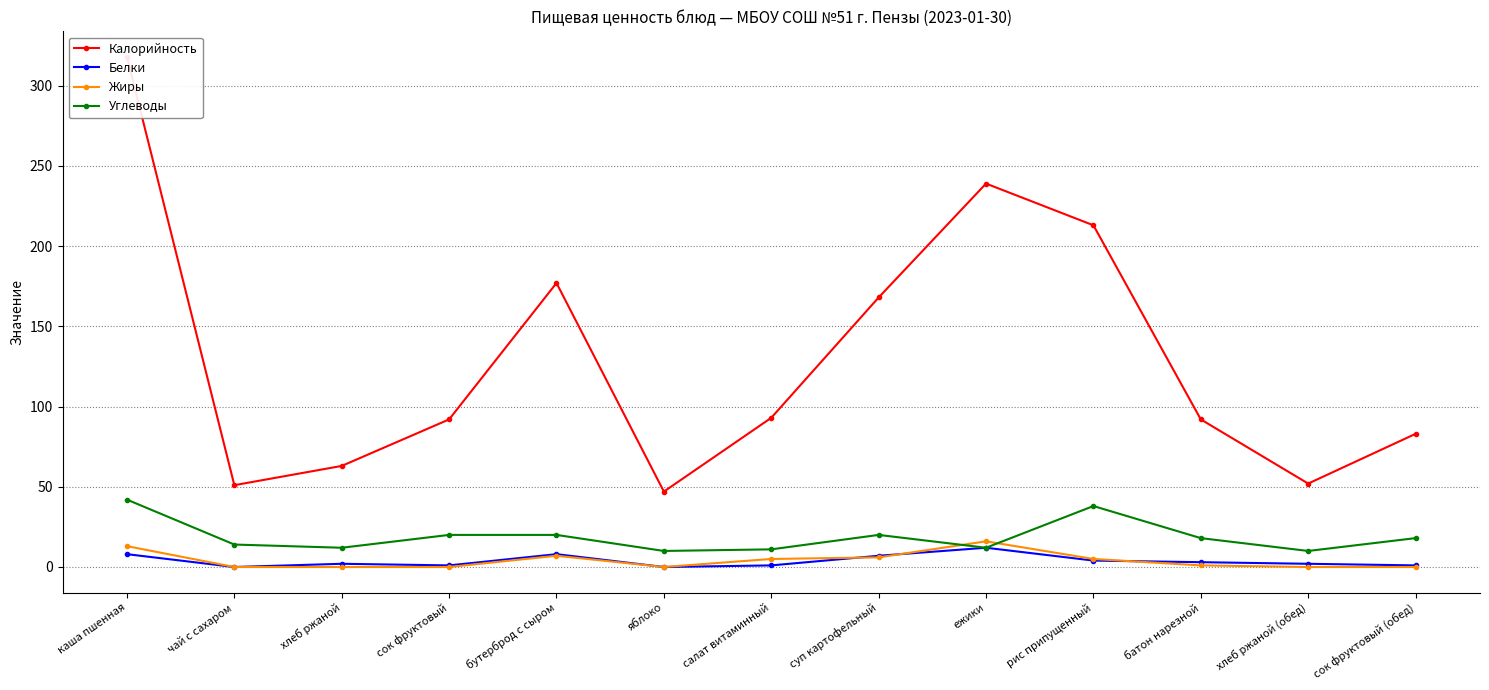

What is the lowest value of the Углеводы series?

10